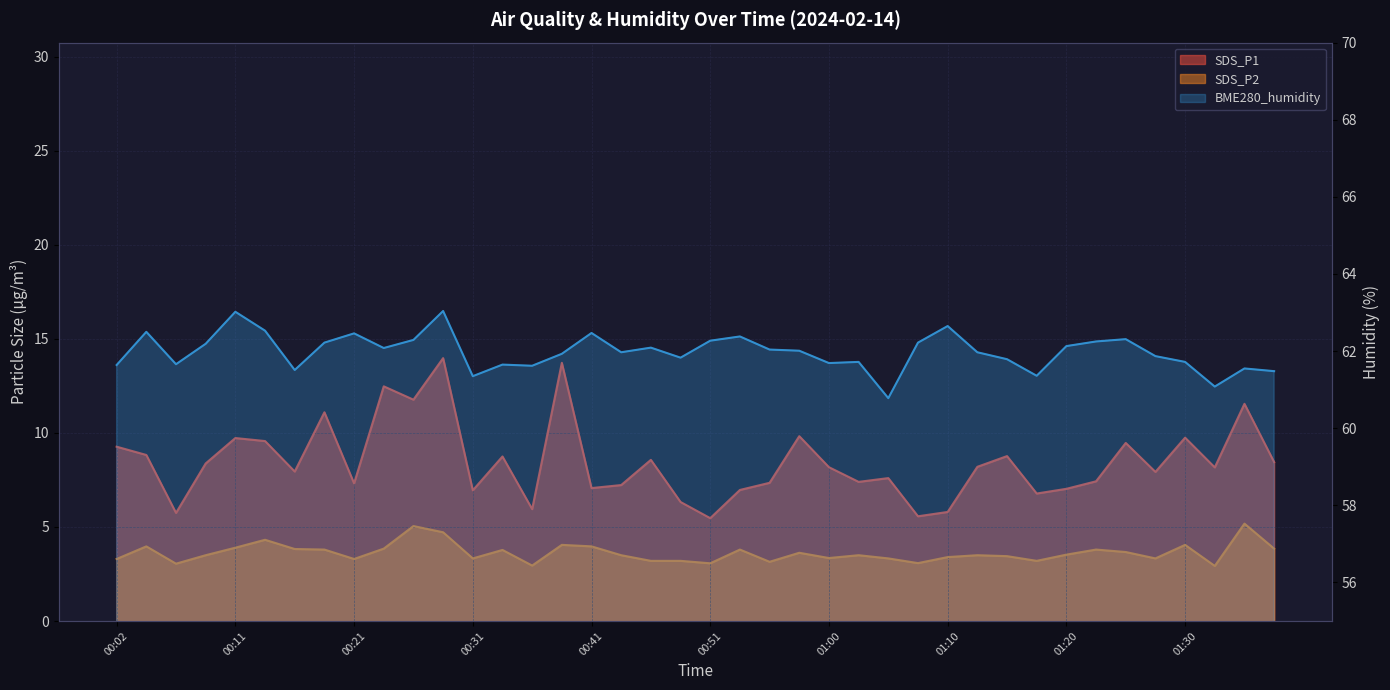

Where is SDS_P2 nearest to the value 4?

00:04